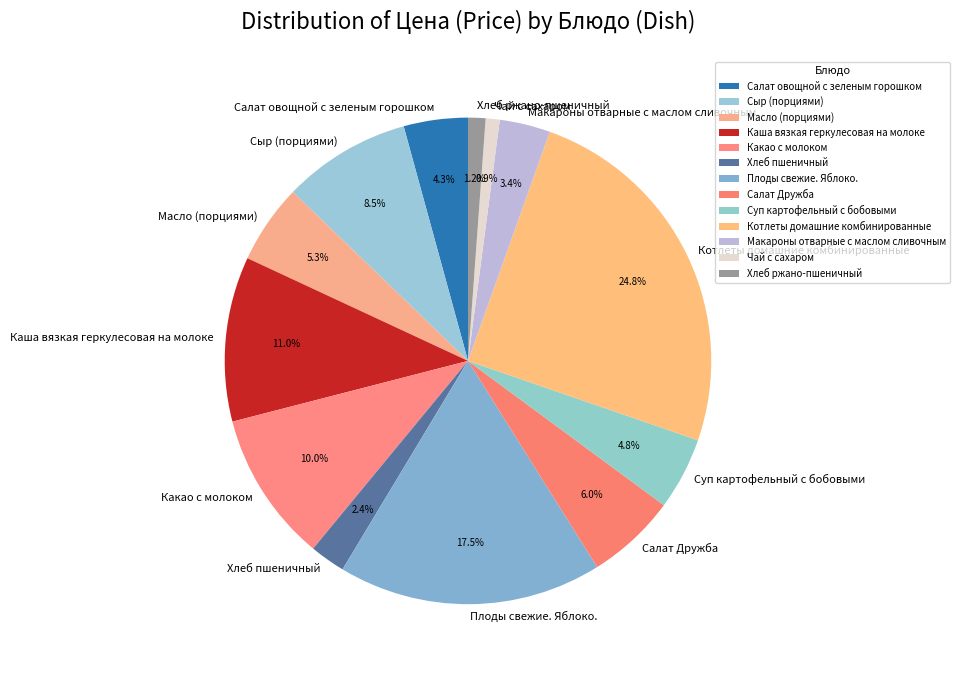

To the nearest percent, what percentage of the pie is Салат овощной с зеленым горошком?

4%